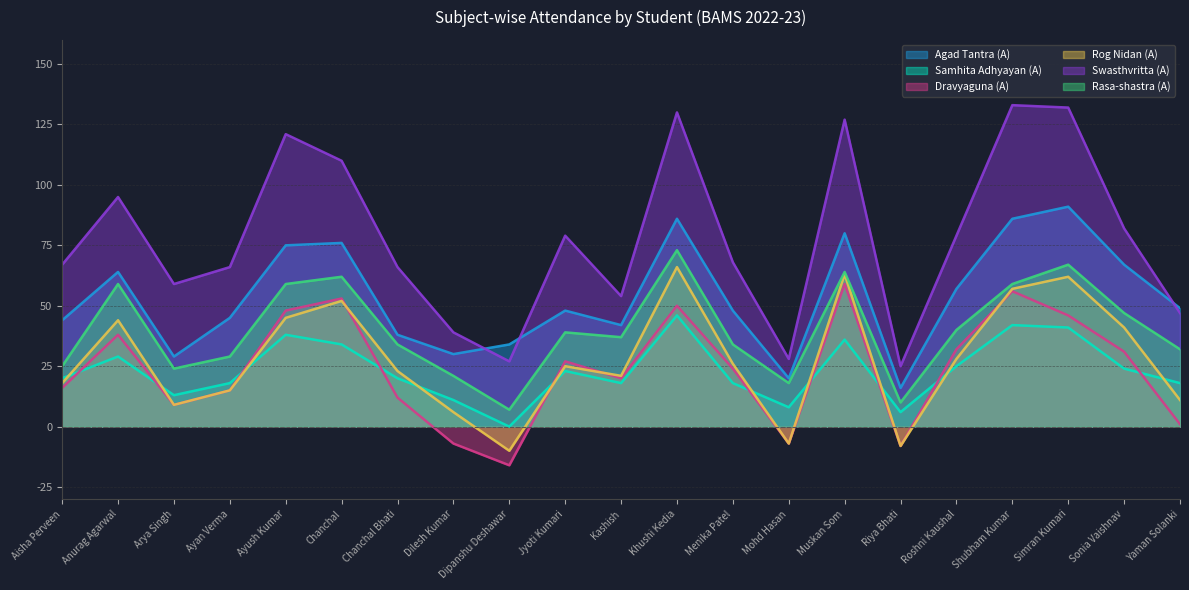

Is it true that Samhita Adhyayan (A) equals 10 at Riya Bhati?

False